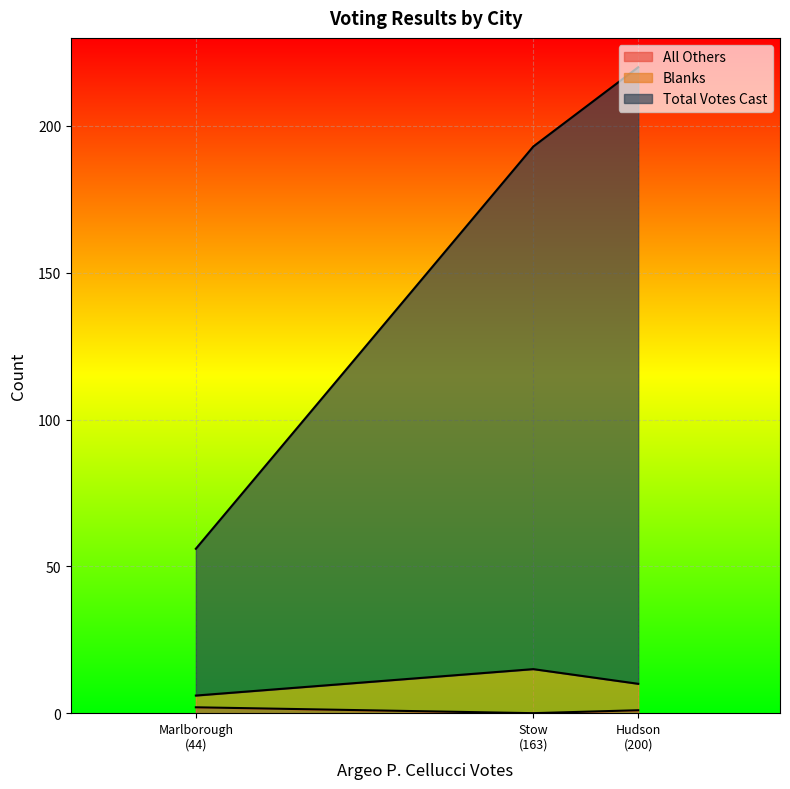

Rank the categories by Blanks value from highest to lowest.

Stow, Hudson, Marlborough